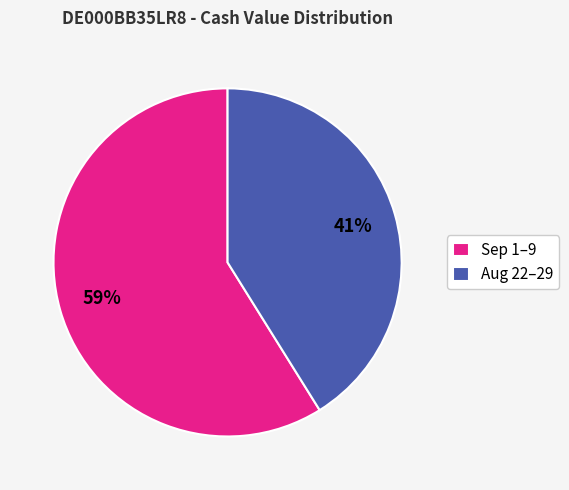

Approximately how many times larger is the value at Sep 1–9 compared to Aug 22–29?

1.4